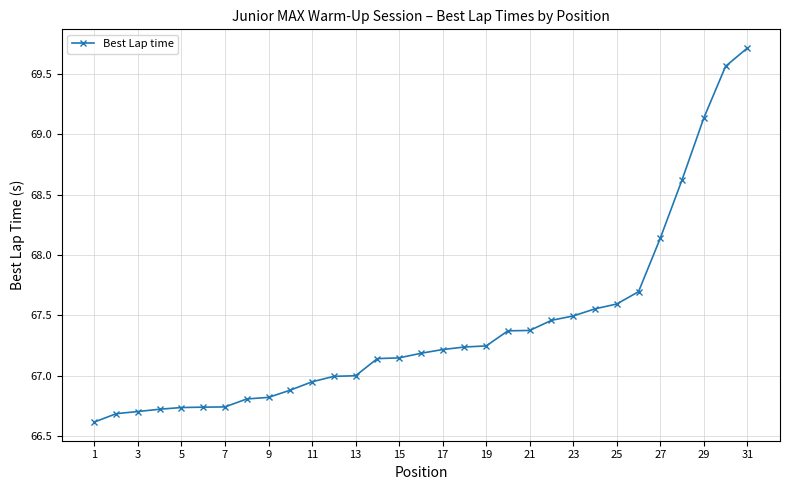

What is the difference between the second highest and minimum values?

2.9